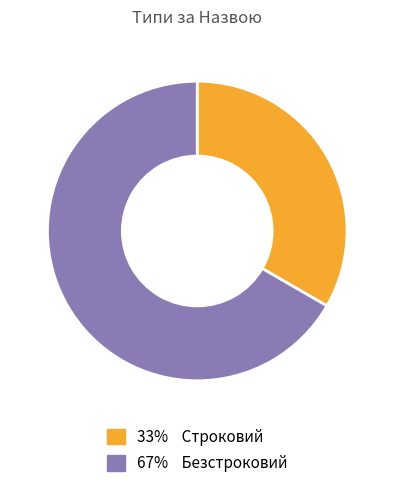

How many segments does this pie chart have?

2